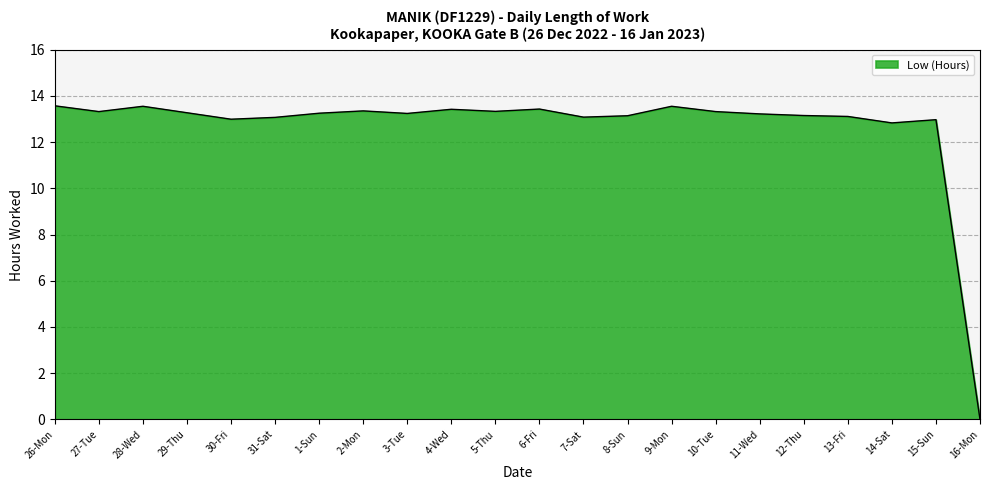

What position from the left is 6-Fri?

12